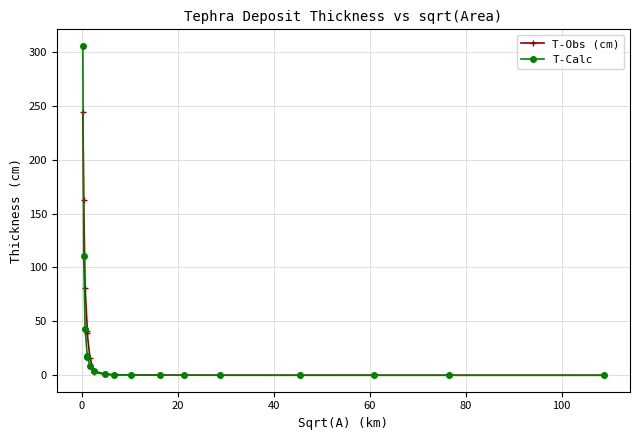

Which series has the largest range (max minus min)?

T-Calc